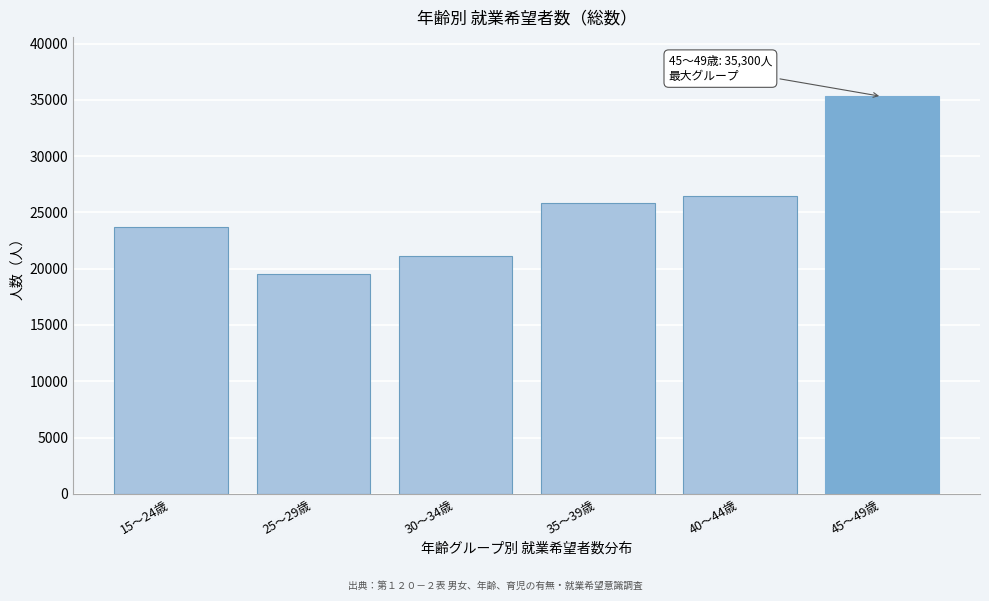

Reading right to left, list all the values displayed in this chart.

45～49歳=35300	40～44歳=26500	35～39歳=25800	30～34歳=21100	25～29歳=19500	15～24歳=23700